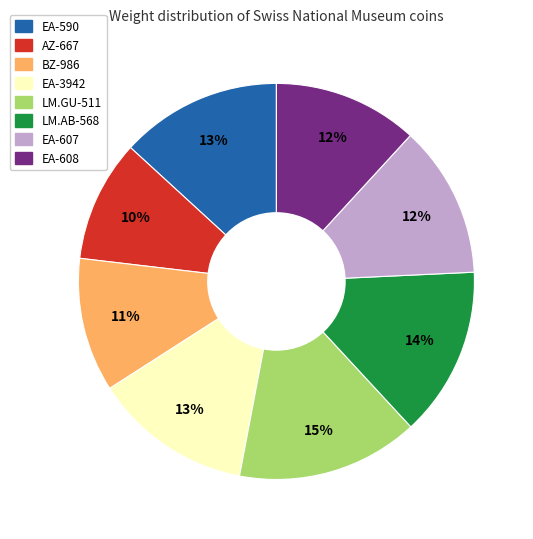

Does EA-608 account for over 50% of the chart?

No